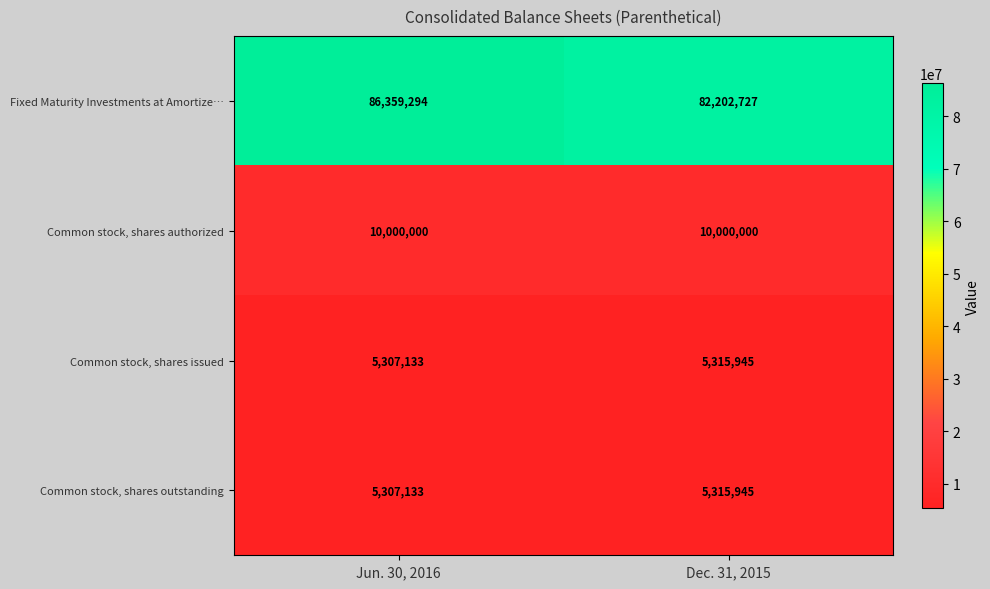

Read the Common stock, shares outstanding value at Dec. 31, 2015.

5315945